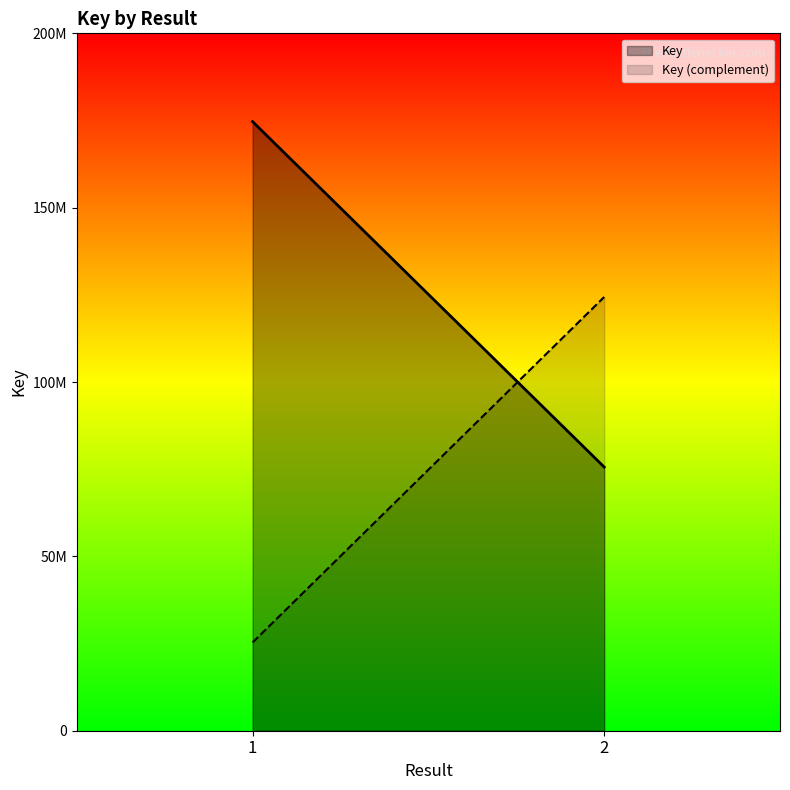

The chart shows a value of 75613546 at 2. True or false?

True